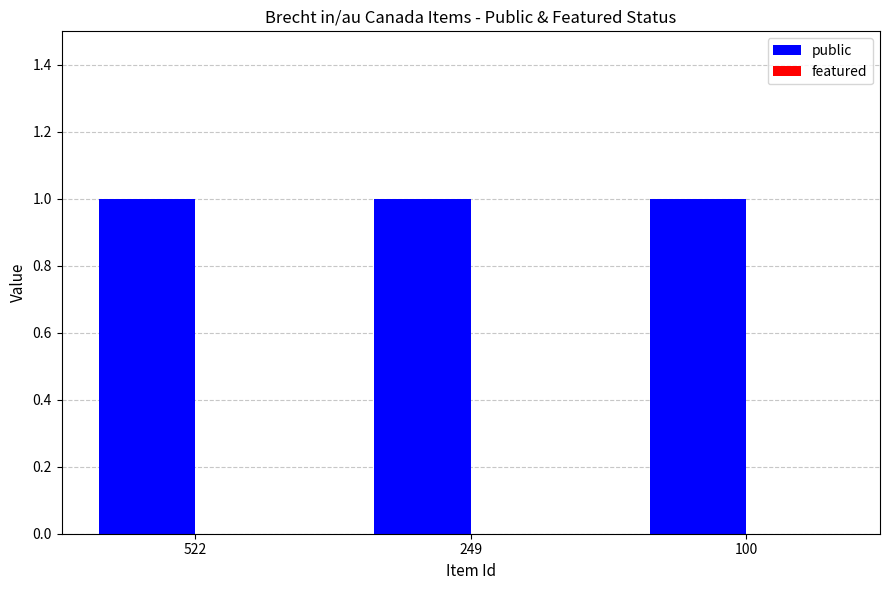

How many series are shown in this chart?

2